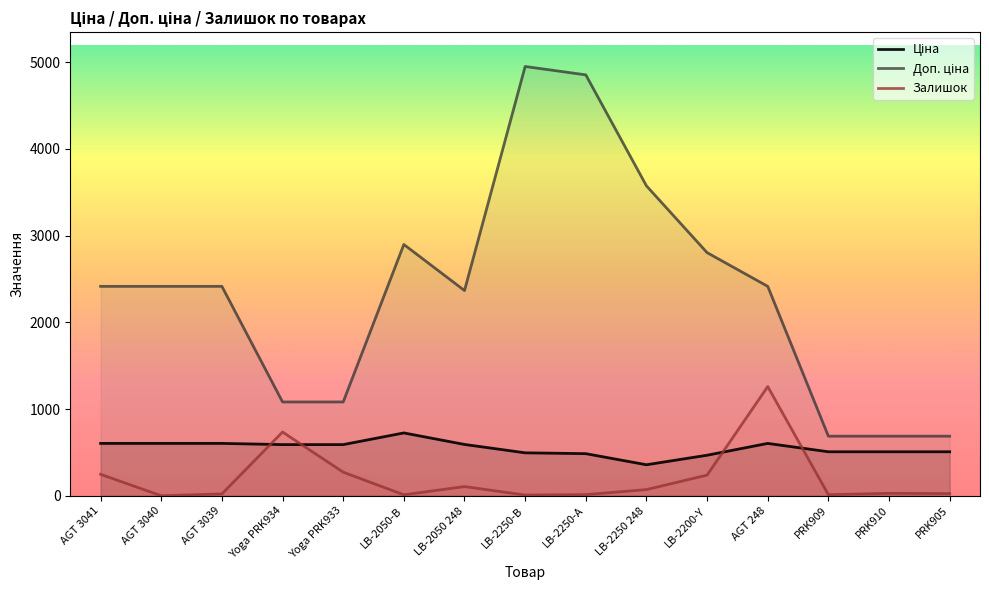

What is the greatest value displayed?

4950.4